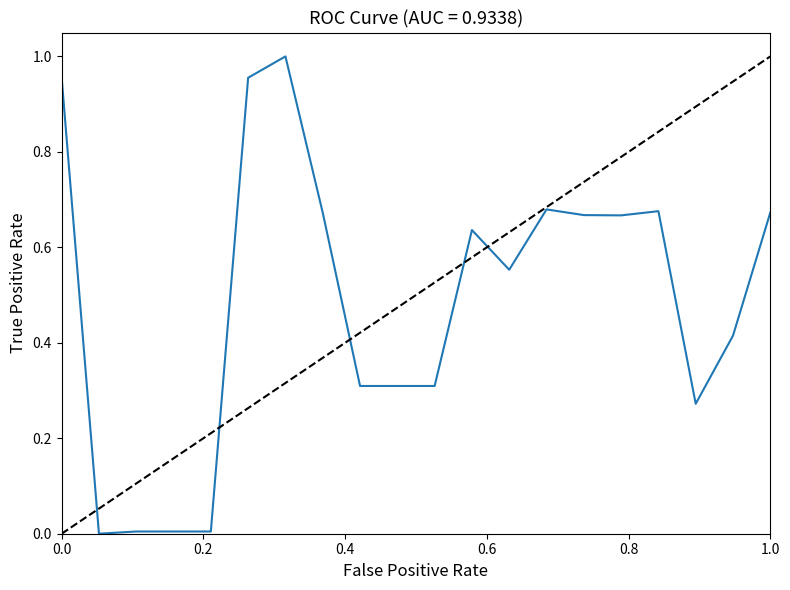

Count the number of categories in the chart.

20